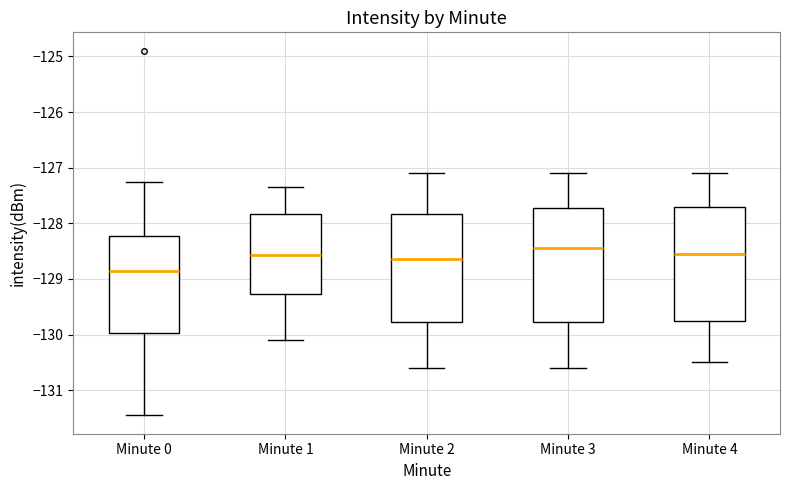

Reading left to right, read every box against the y-axis: the position of its median line, the range the box covers, and the ends of its whiskers. The values are not printed on the chart, so give them approximately, as read against the axis.

Minute 0: median -128.9, box -130.0 to -128.2, whiskers -131.5 to -127.3
Minute 1: median -128.6, box -129.3 to -127.8, whiskers -130.1 to -127.3
Minute 2: median -128.6, box -129.8 to -127.8, whiskers -130.6 to -127.1
Minute 3: median -128.4, box -129.8 to -127.7, whiskers -130.6 to -127.1
Minute 4: median -128.5, box -129.7 to -127.7, whiskers -130.5 to -127.1